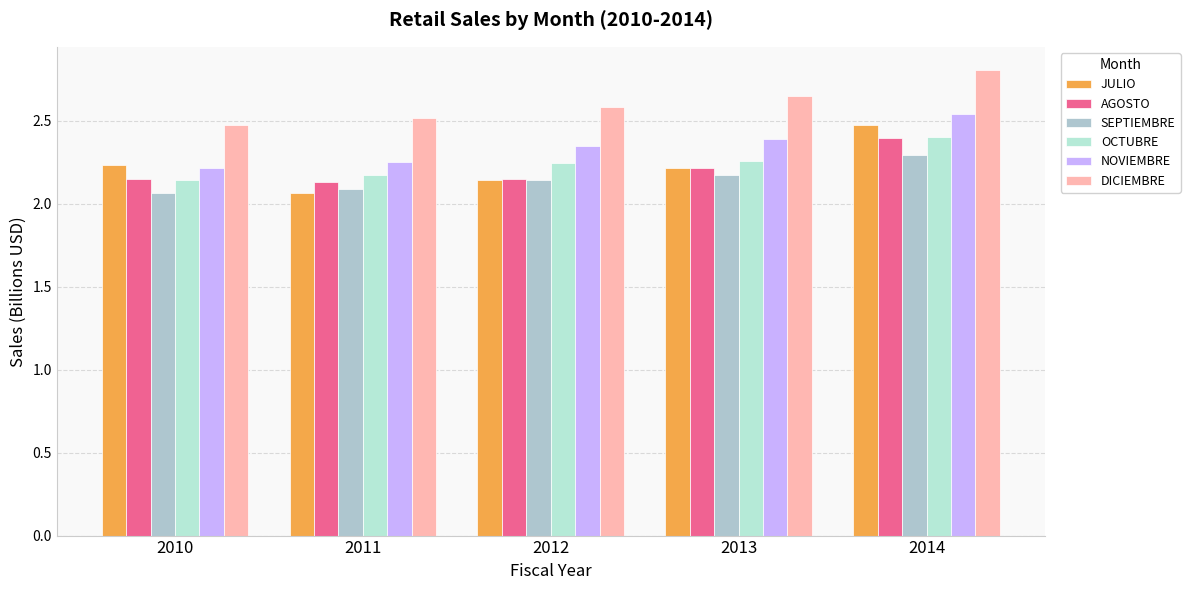

Rank the series at 2013 from highest to lowest value.

DICIEMBRE, NOVIEMBRE, OCTUBRE, AGOSTO, JULIO, SEPTIEMBRE